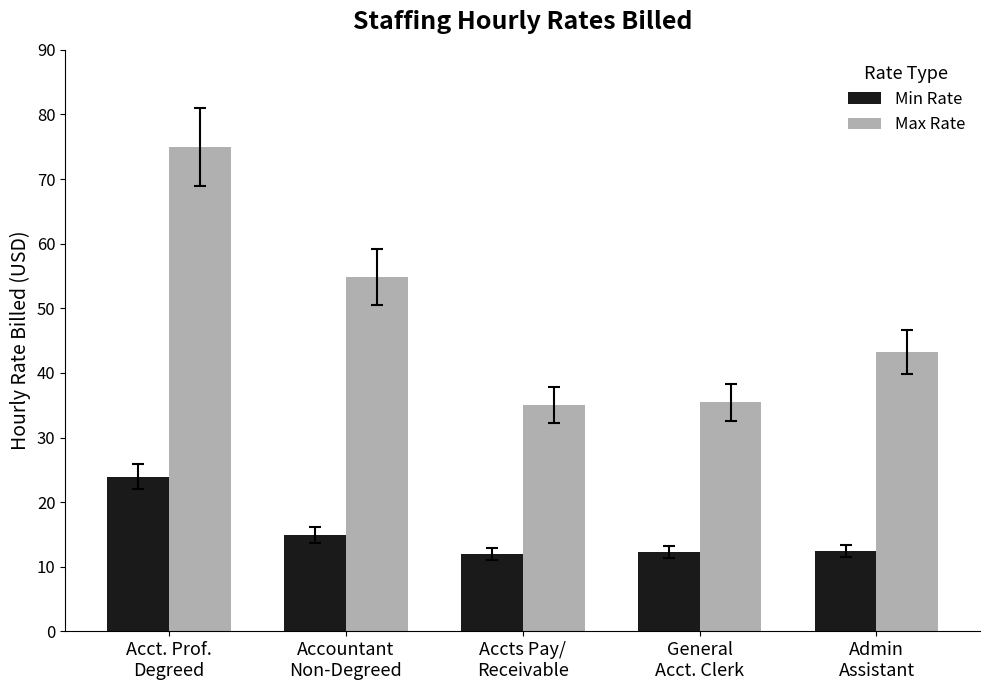

At how many categories does at least one series exceed 37?

3